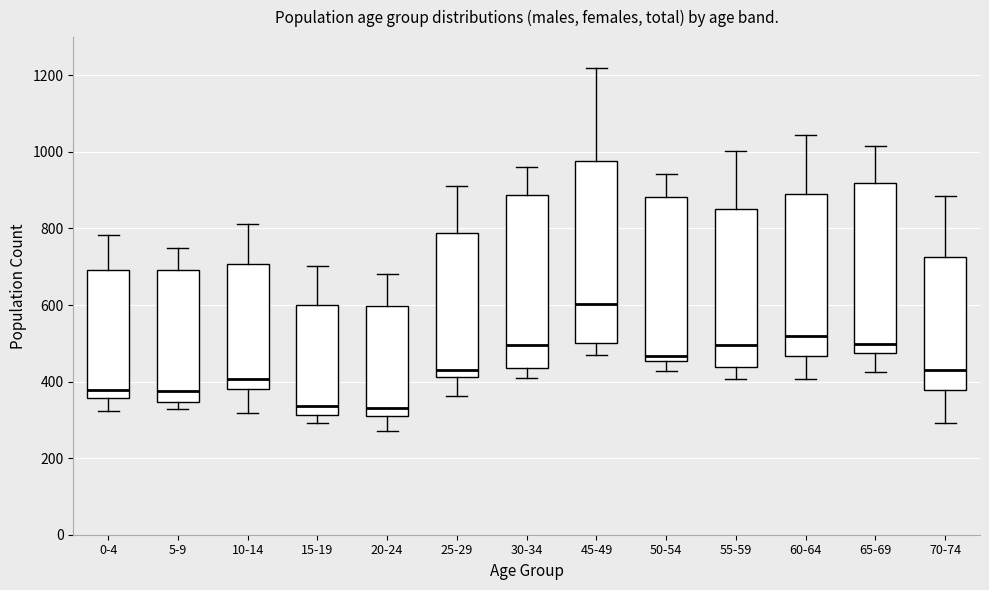

Reading left to right, transcribe this box plot: for each box, give where its median line is, the range the box spans, and where its two whiskers end, as read against the y-axis. The values are not printed on the chart, so give them approximately, as read against the axis.

0-4: median 380, box 360 to 700, whiskers 320 to 780
5-9: median 380, box 340 to 700, whiskers 320 to 740
10-14: median 400, box 380 to 700, whiskers 320 to 820
15-19: median 340, box 320 to 600, whiskers 300 to 700
20-24: median 340, box 320 to 600, whiskers 280 to 680
25-29: median 440, box 420 to 780, whiskers 360 to 920
30-34: median 500, box 440 to 880, whiskers 400 to 960
45-49: median 600, box 500 to 980, whiskers 460 to 1220
50-54: median 460 (just above the box's lower edge), box 460 to 880, whiskers 420 to 940
55-59: median 500, box 440 to 860, whiskers 400 to 1000
60-64: median 520, box 460 to 880, whiskers 400 to 1040
65-69: median 500, box 480 to 920, whiskers 420 to 1020
70-74: median 440, box 380 to 720, whiskers 300 to 880